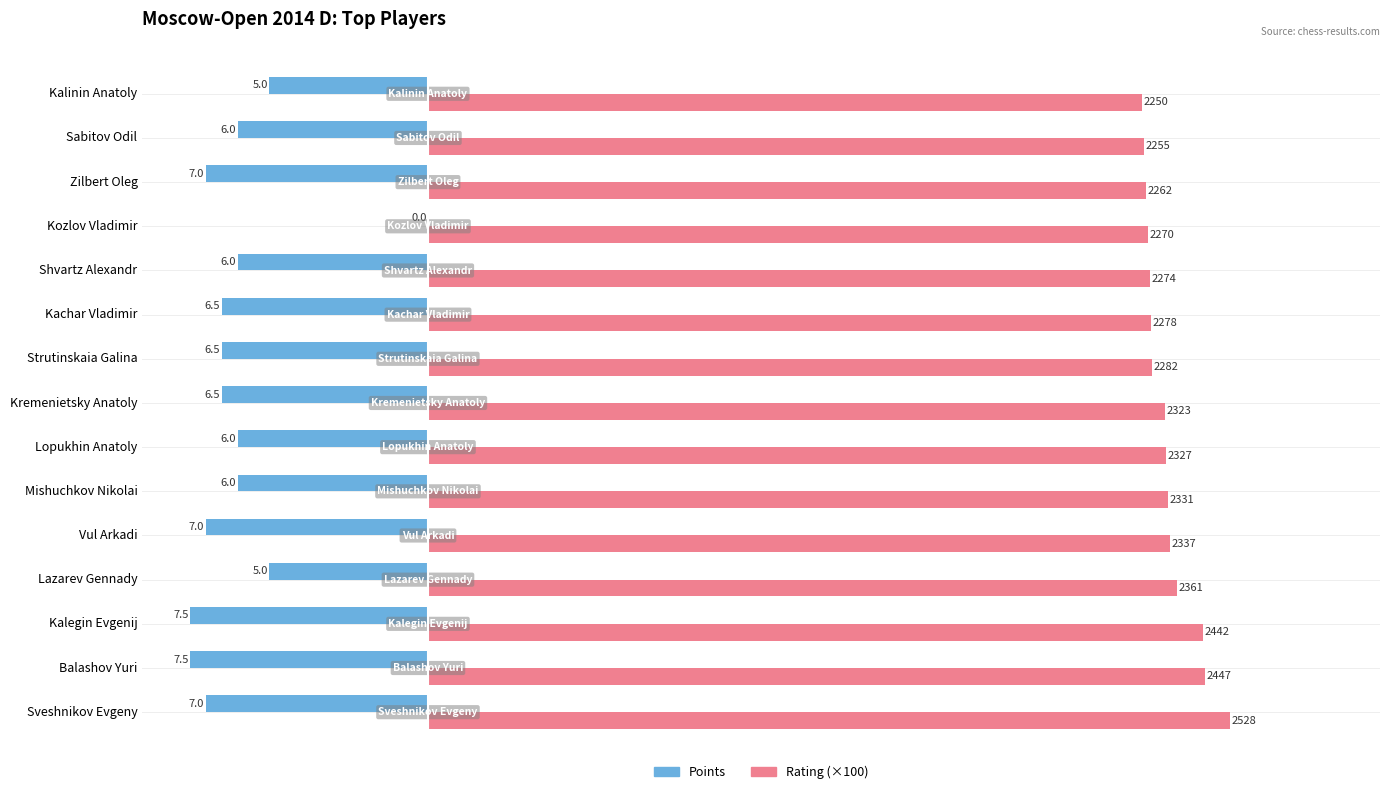

What are all the series names shown in the legend?

Points, Rating (×100)